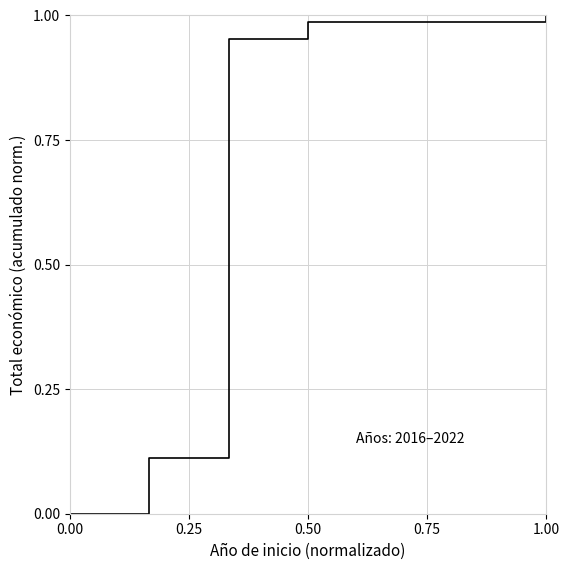

List the labels in order of value, smallest first.

0.00, 0.25, 0.50, 0.75, 1.00, 5